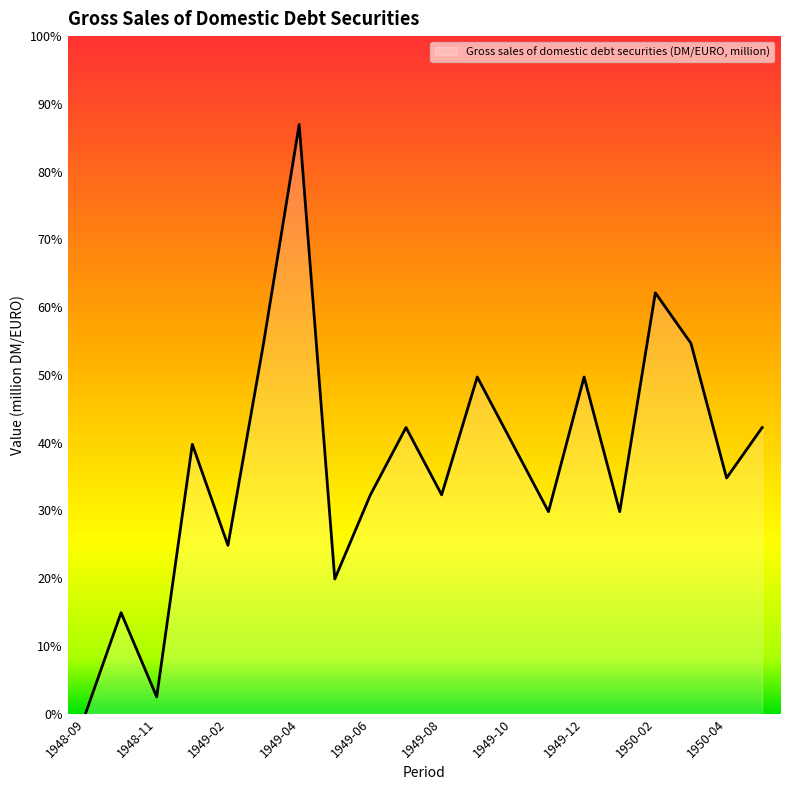

Which label corresponds to the largest value in the chart?

1949-04